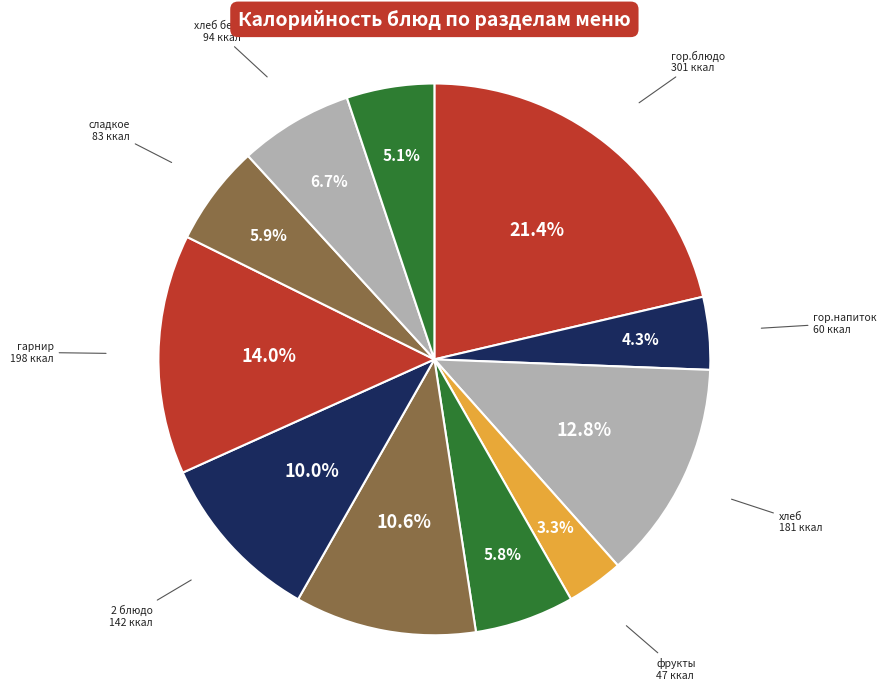

What percentage is NOT represented by сладкое 83 ккал?

94.1%